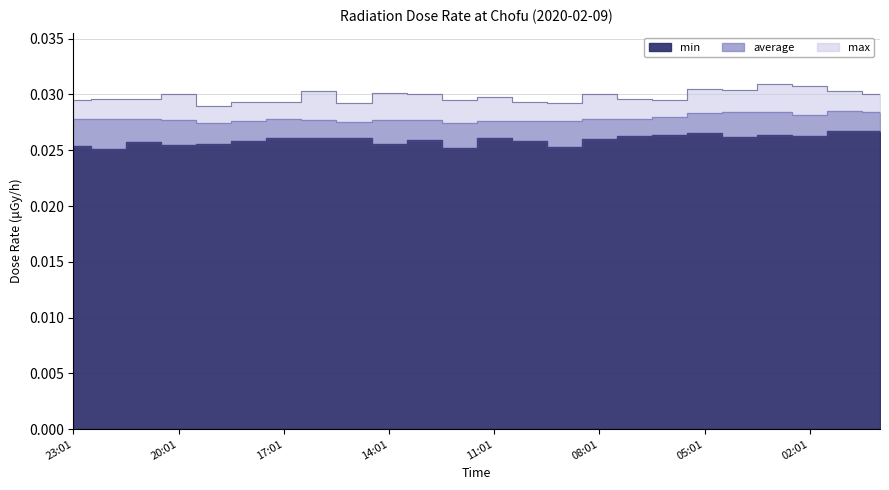

Which series has the largest total across all categories?

max